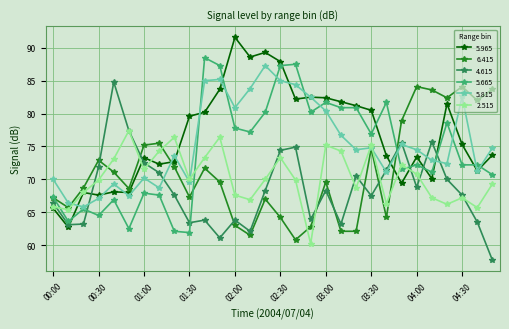

What is the average value of the 2.515 series?

70.3